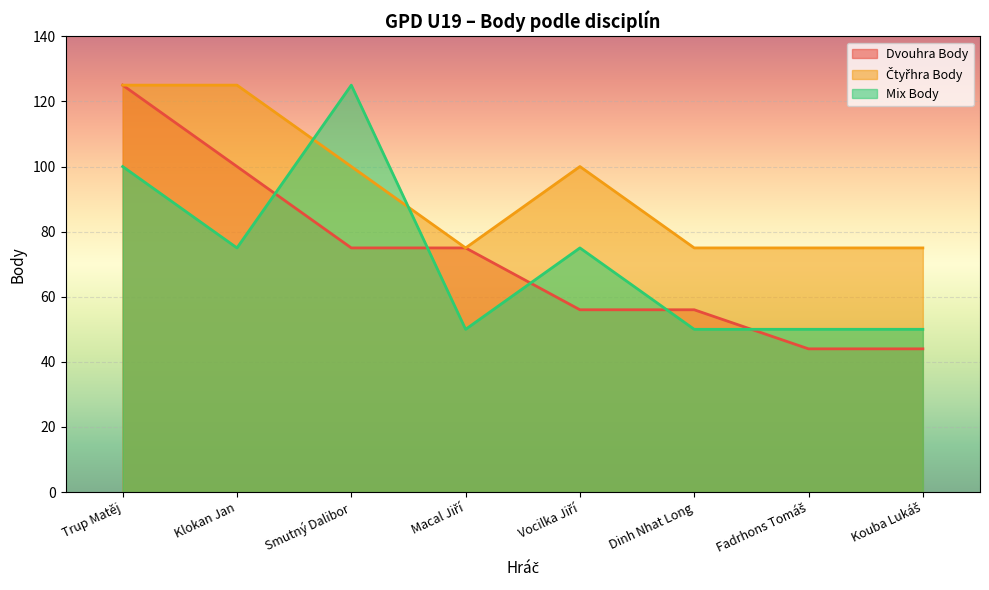

Does the chart display data point markers on the line(s)?

No